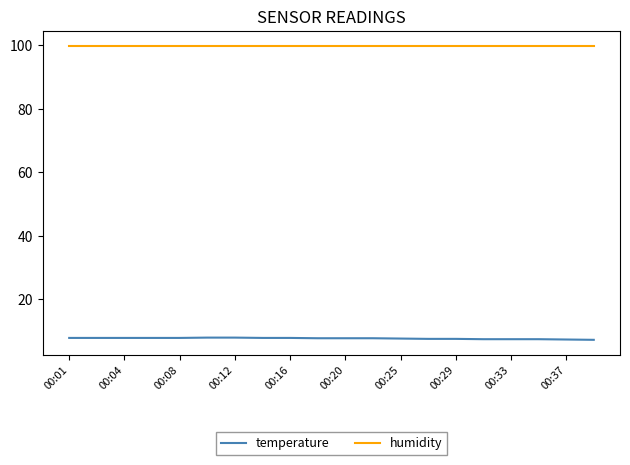

True or false: humidity and temperature intersect in this chart.

False